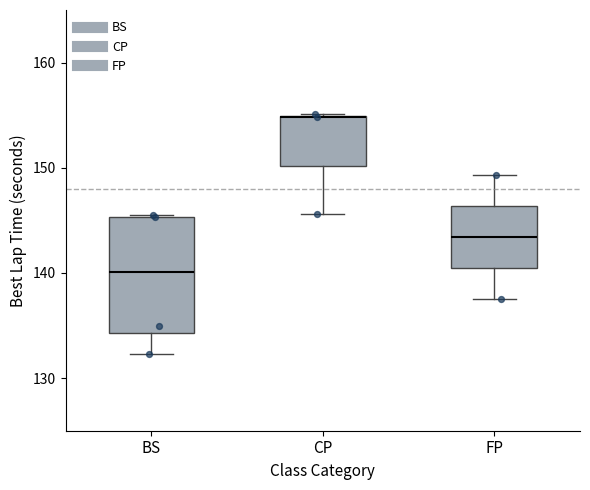

Reading left to right, transcribe this box plot: for each box, give where its median line is, the range the box spans, and where its two whiskers end, as read against the y-axis. The values are not printed on the chart, so give them approximately, as read against the axis.

BS: median 140, box 134 to 145, whiskers 132 to 145
CP: median 155 (drawn on the box's upper edge), box 150 to 155, whiskers 146 to 155
FP: median 143, box 140 to 146, whiskers 138 to 149